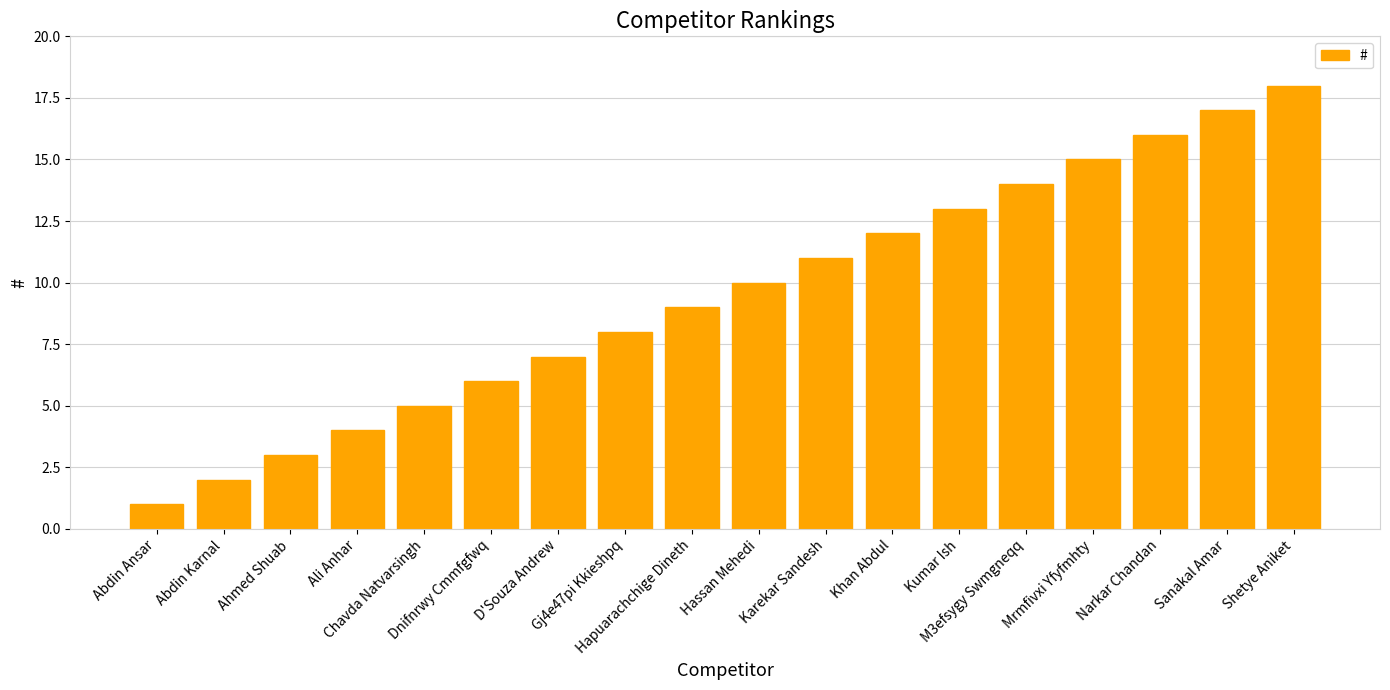

What is the change in value from Abdin Ansar to Ahmed Shuab?

+2